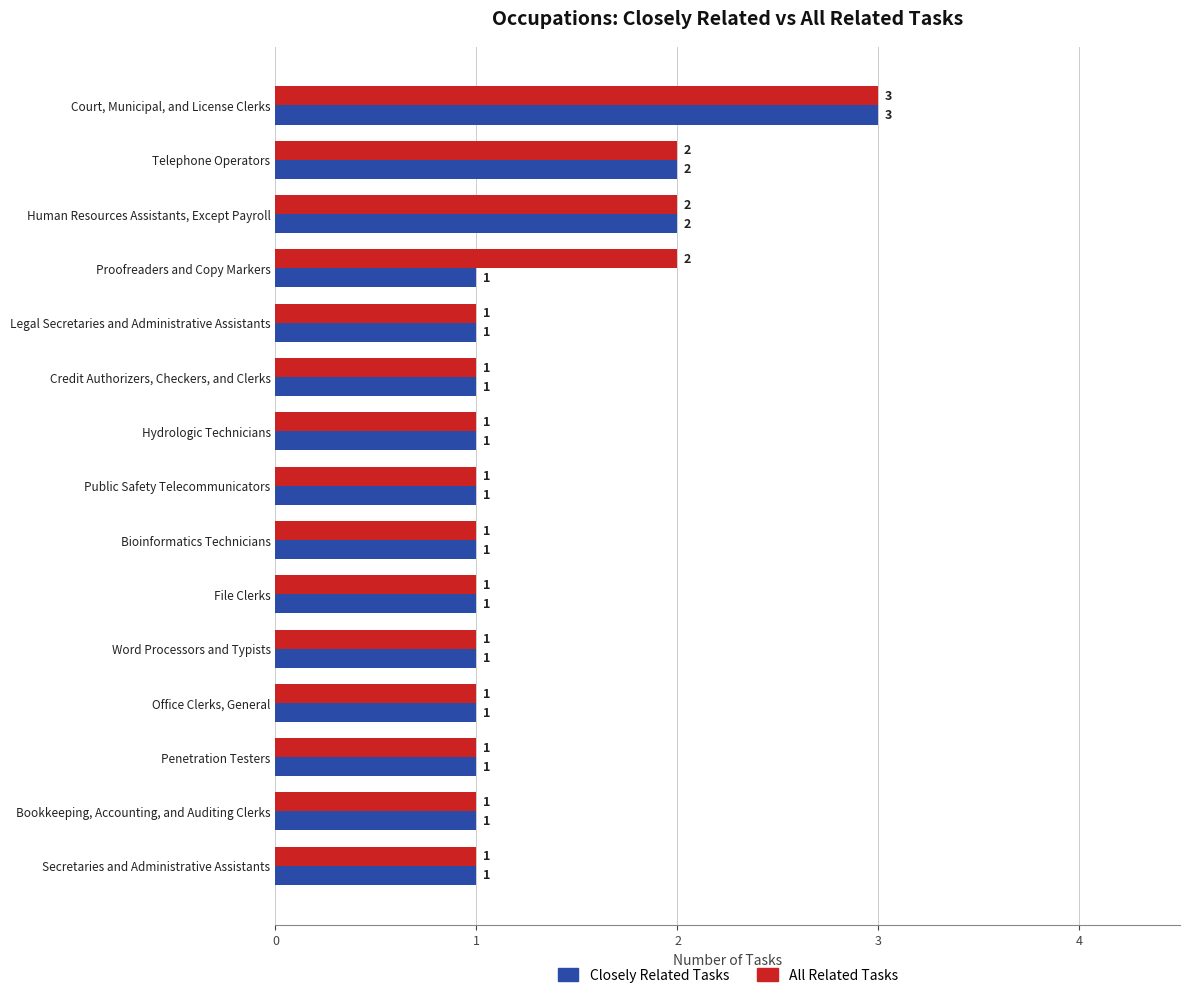

What is the sum of all All Related Tasks values?

20